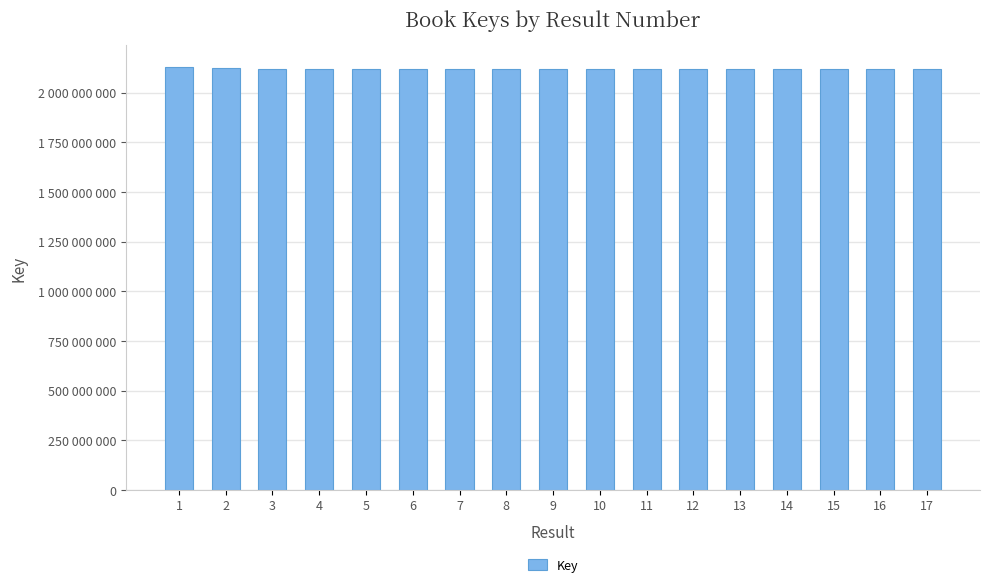

Reading right to left, list all the values displayed in this chart.

2117937298	2117937311	2117932822	2117932580	2117932593	2117937631	2117935513	2117934005	2117937618	2117937592	2117937605	2117931197	2117936344	2119626166	2120260659	2124936153	2130920018